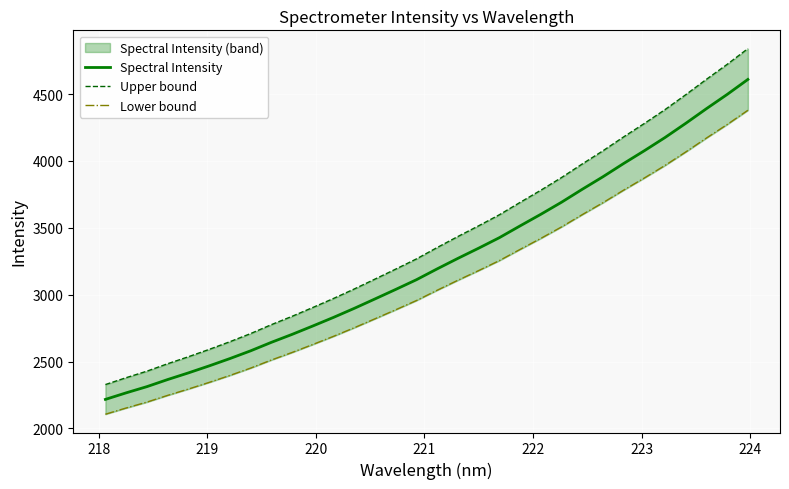

What is the highest value of the Spectral Intensity series?

4608.9